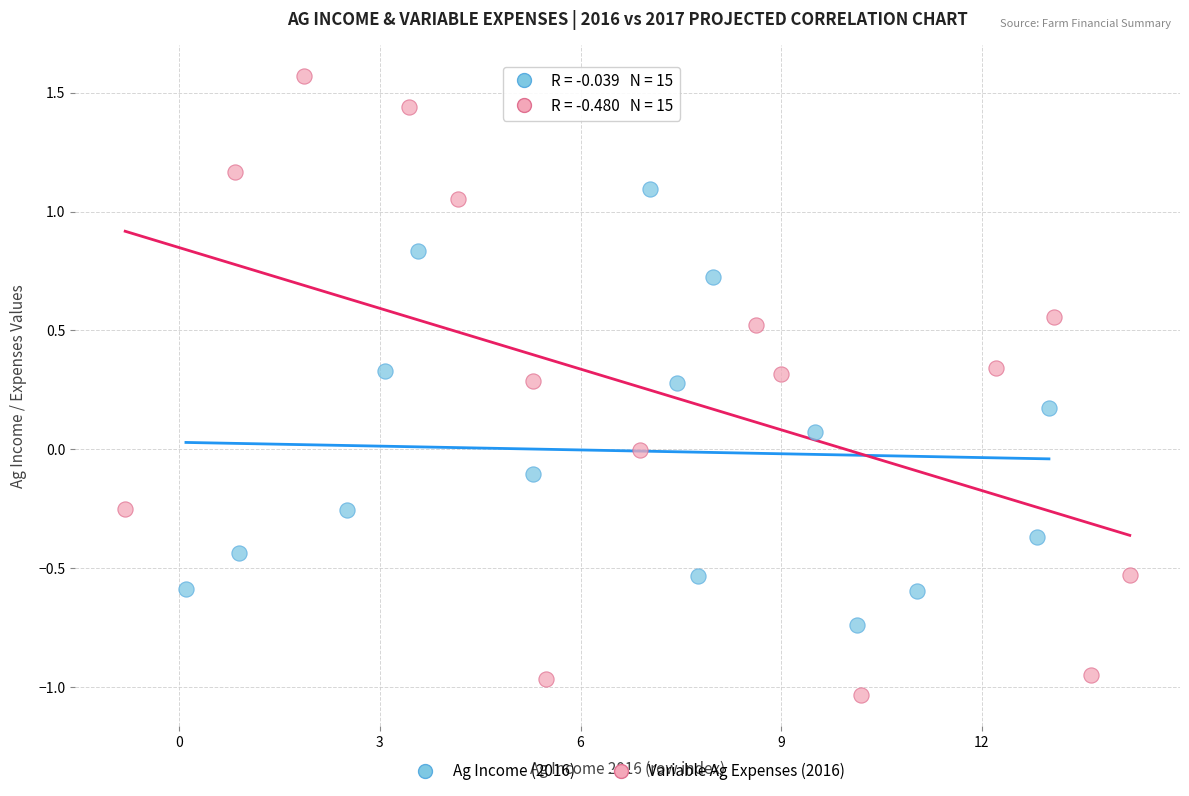

Which series reaches the maximum Y coordinate?

Variable Ag Expenses (2016)